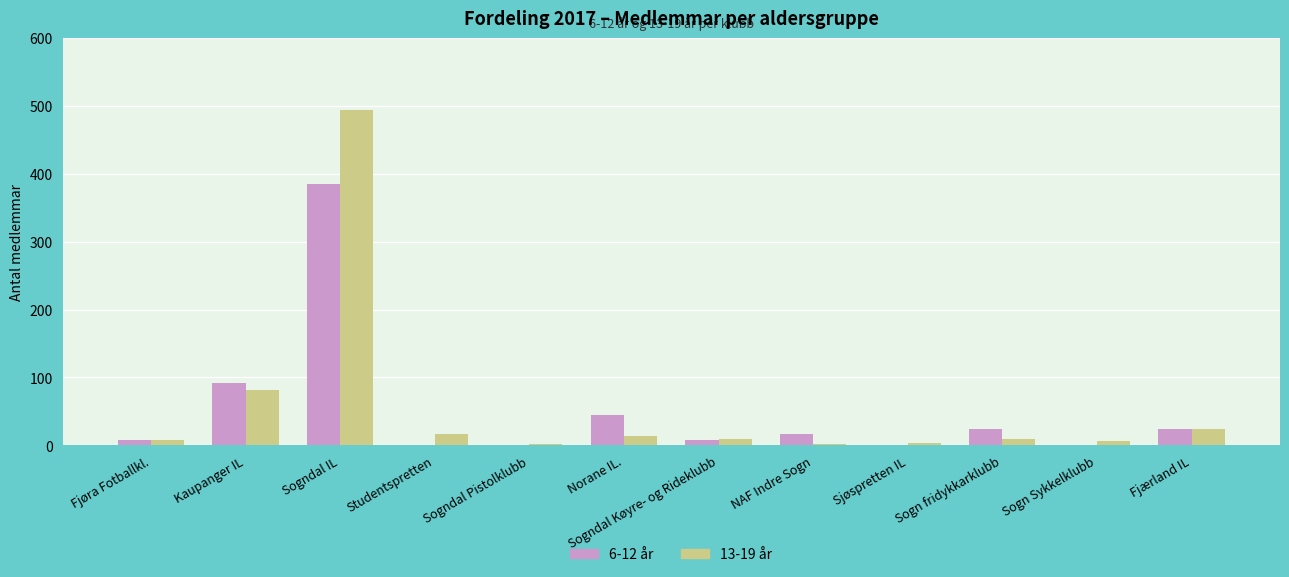

What is the highest value of the 13-19 år series?

494